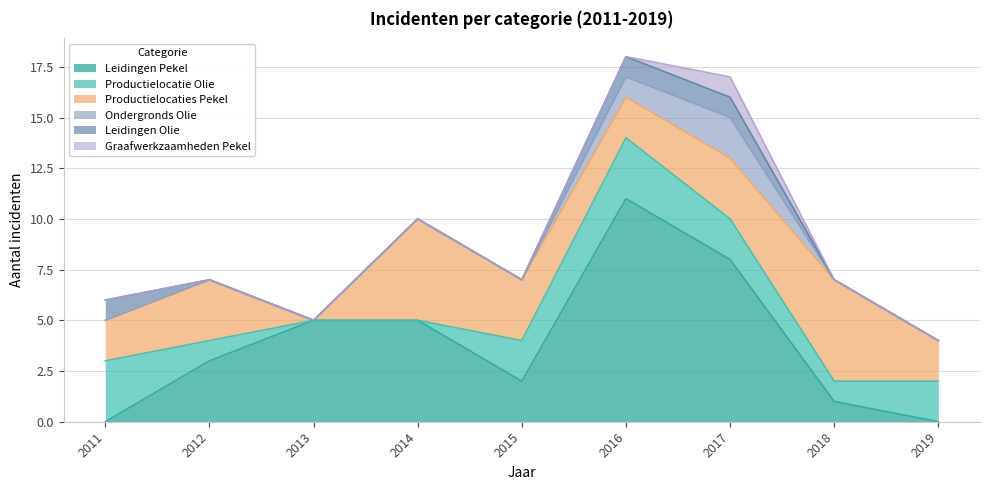

Which series has the largest total across all categories?

Leidingen Pekel